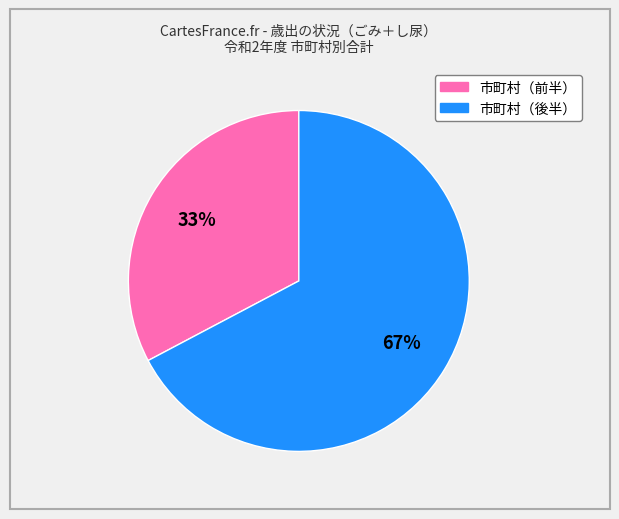

Is there a majority slice in this chart?

Yes